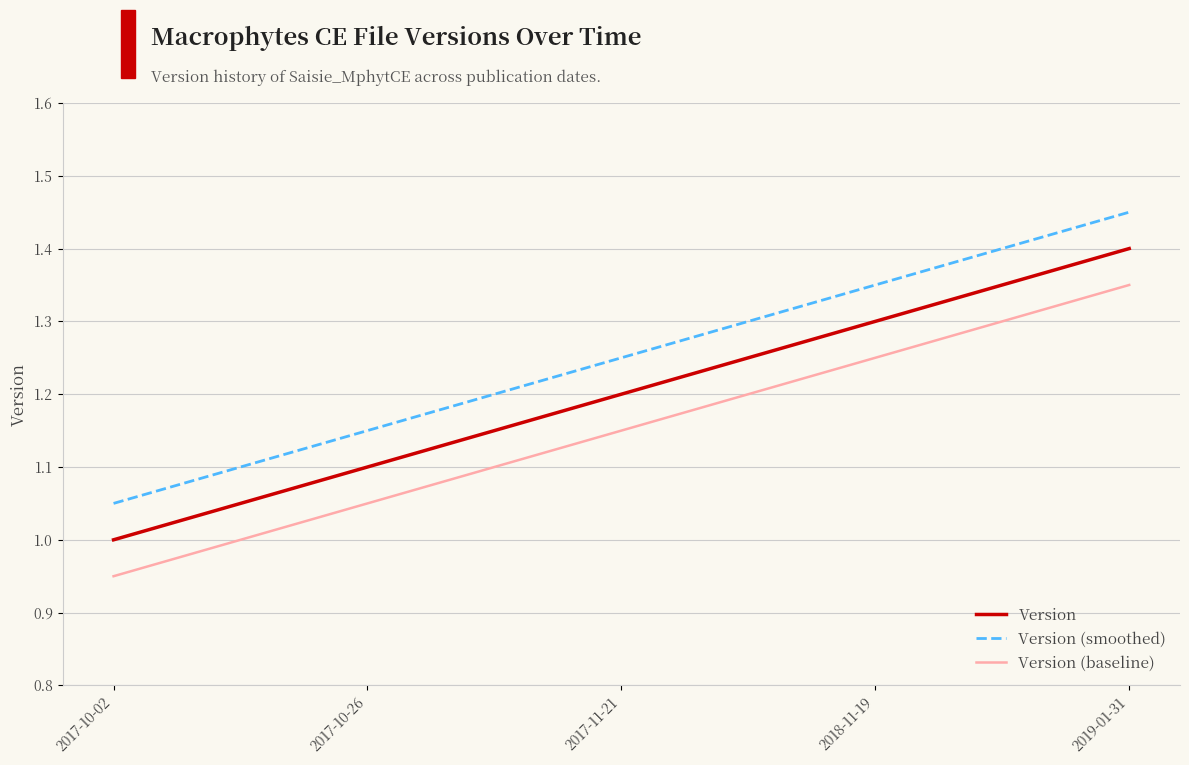

What is the difference between the maximum and minimum values in the Version series?

0.4